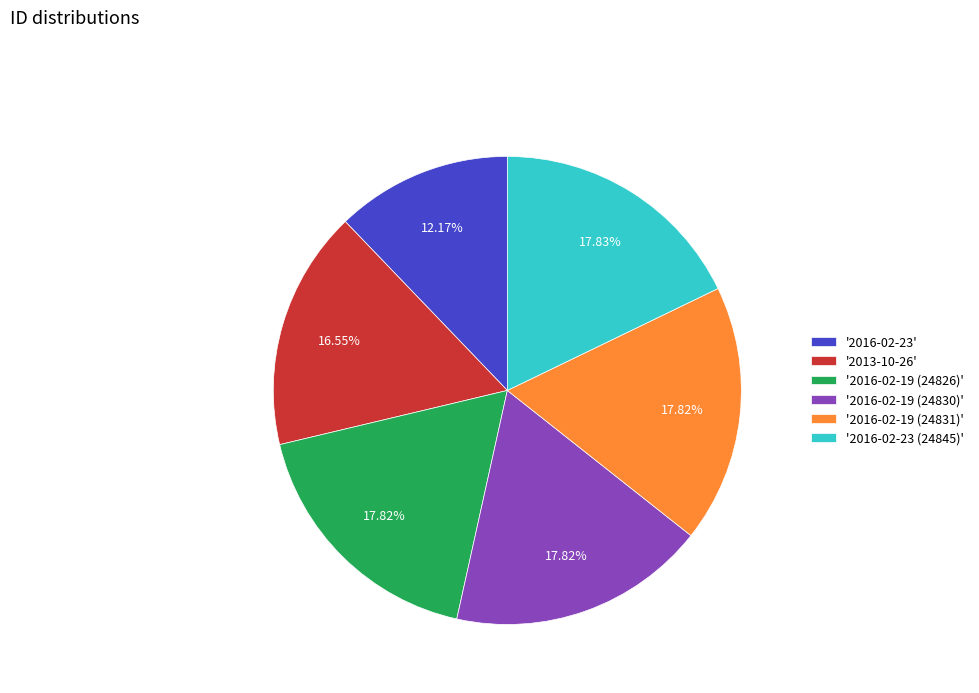

Does '2013-10-26' represent more than half of the total?

No